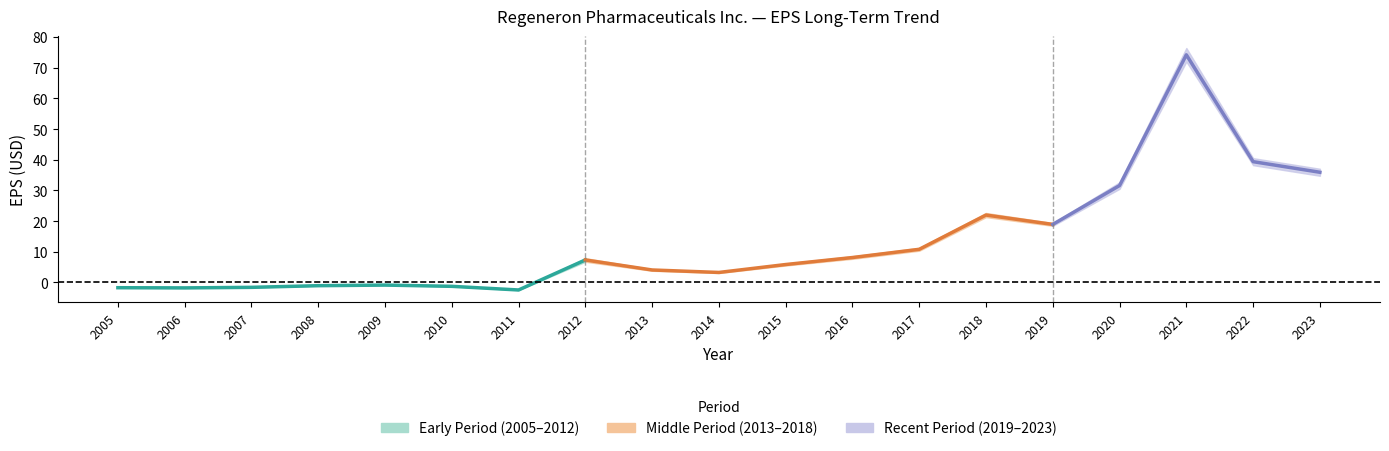

Which category has the highest value across all series?

2021